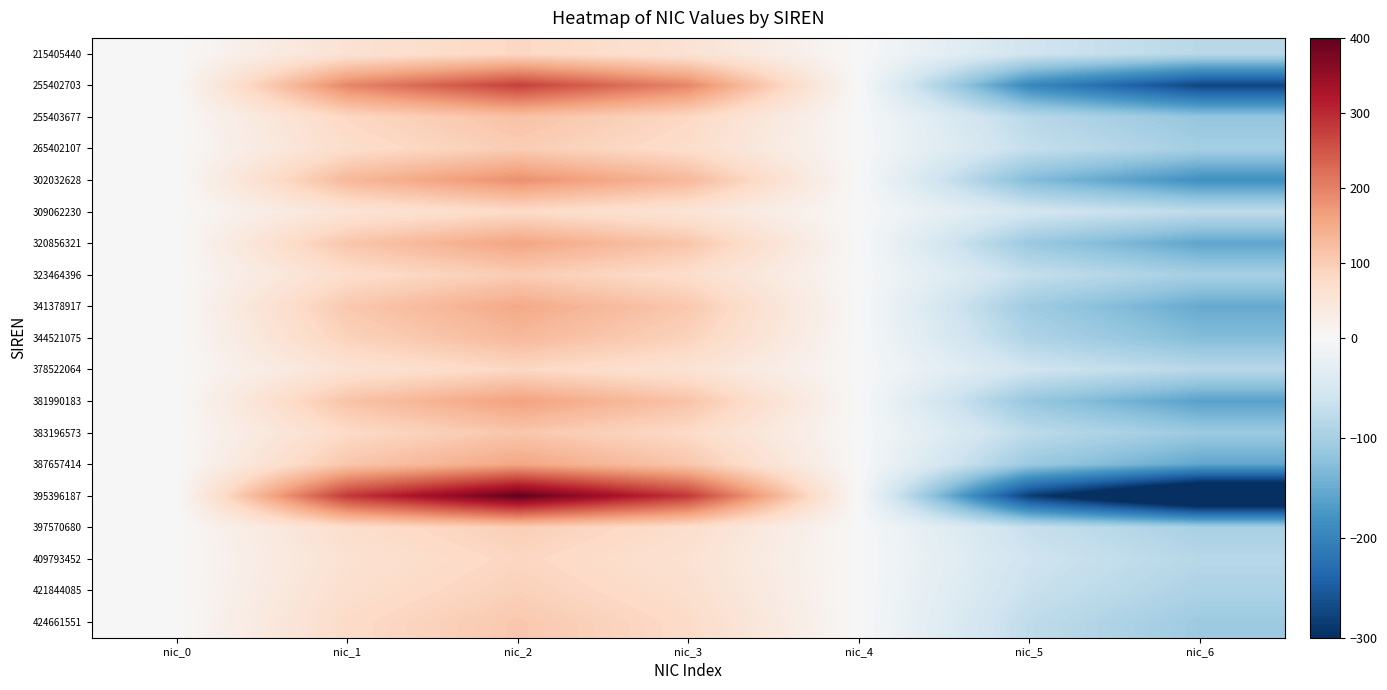

Which series has the largest total across all categories?

395396187